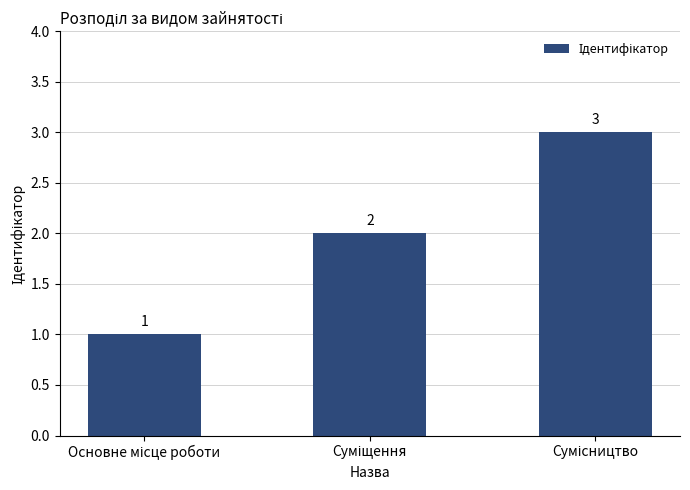

What is the sum of all values?

6